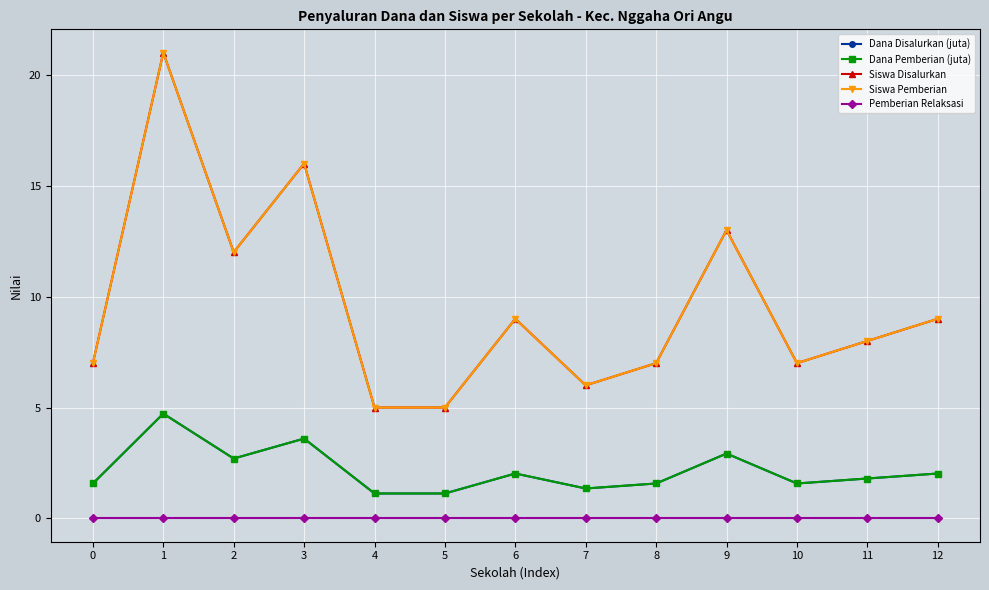

Is it true that Pemberian Relaksasi equals 0.0 at 3?

True